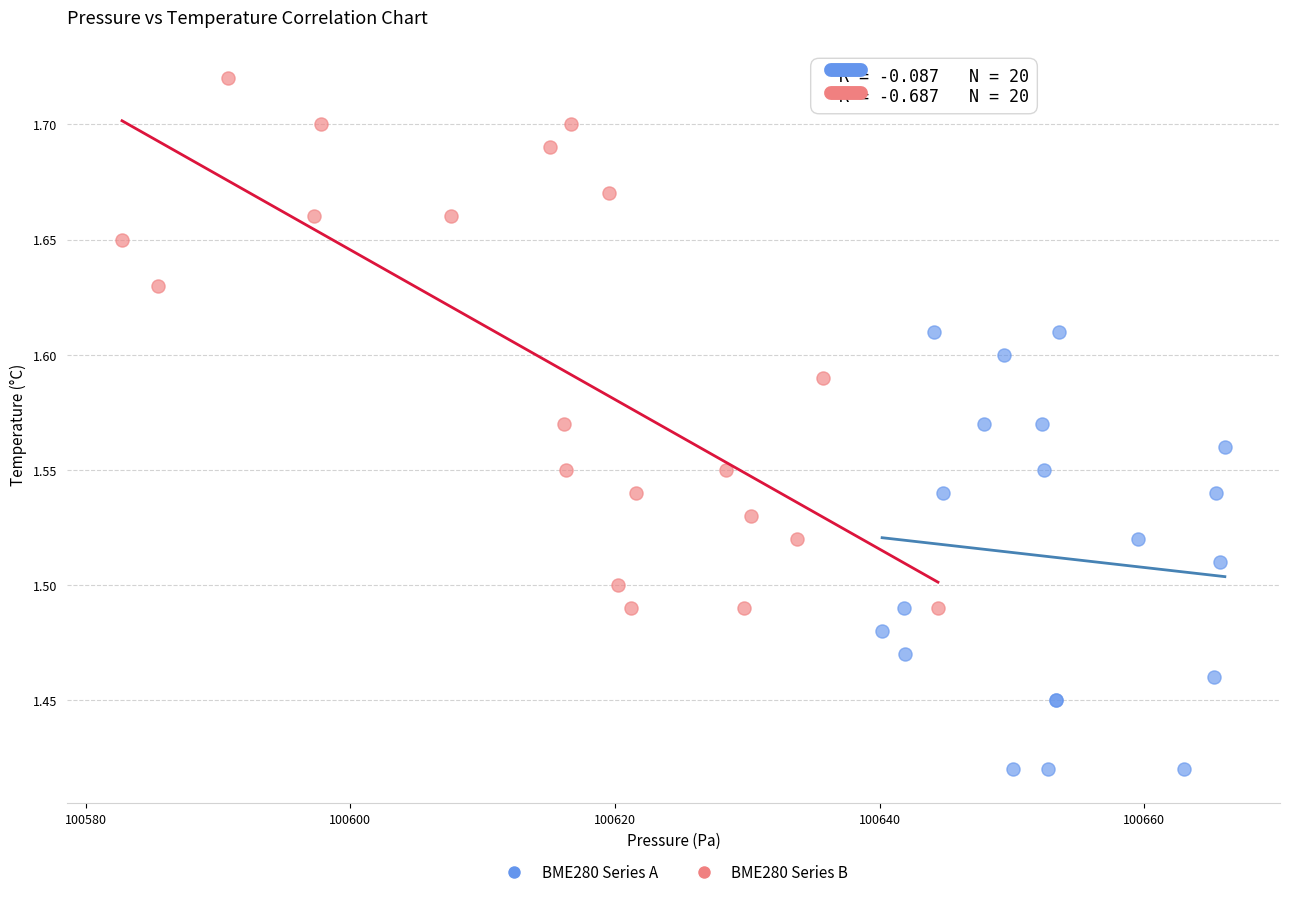

Which series contains the lowest Y value?

BME280 Series A